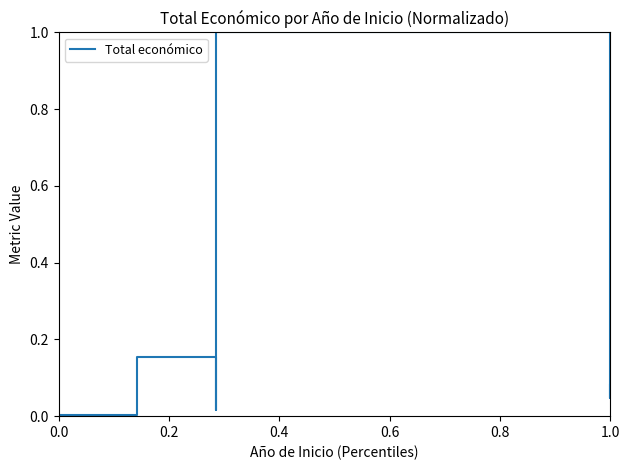

Which has a higher value, 0.0 or 1.0?

1.0